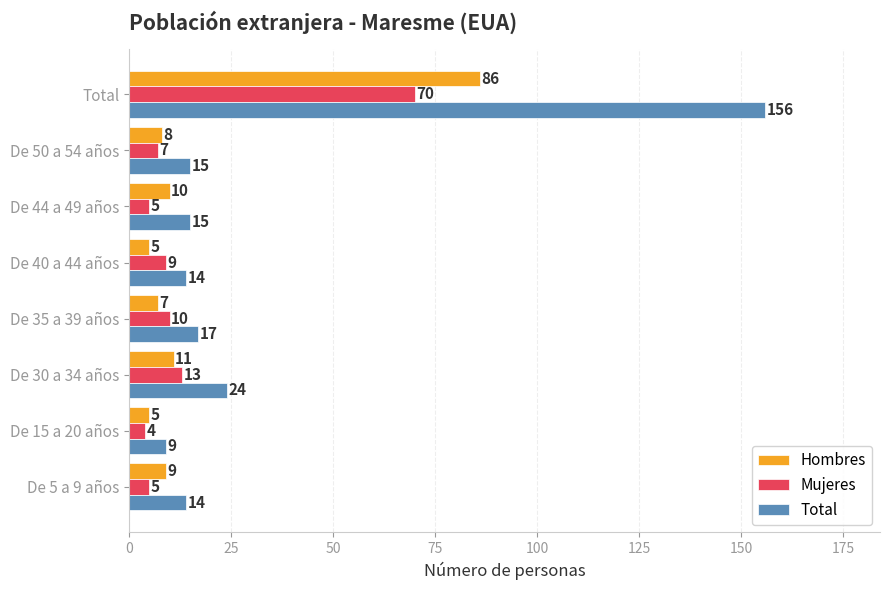

Where is Total nearest to the value 82?

De 30 a 34 años